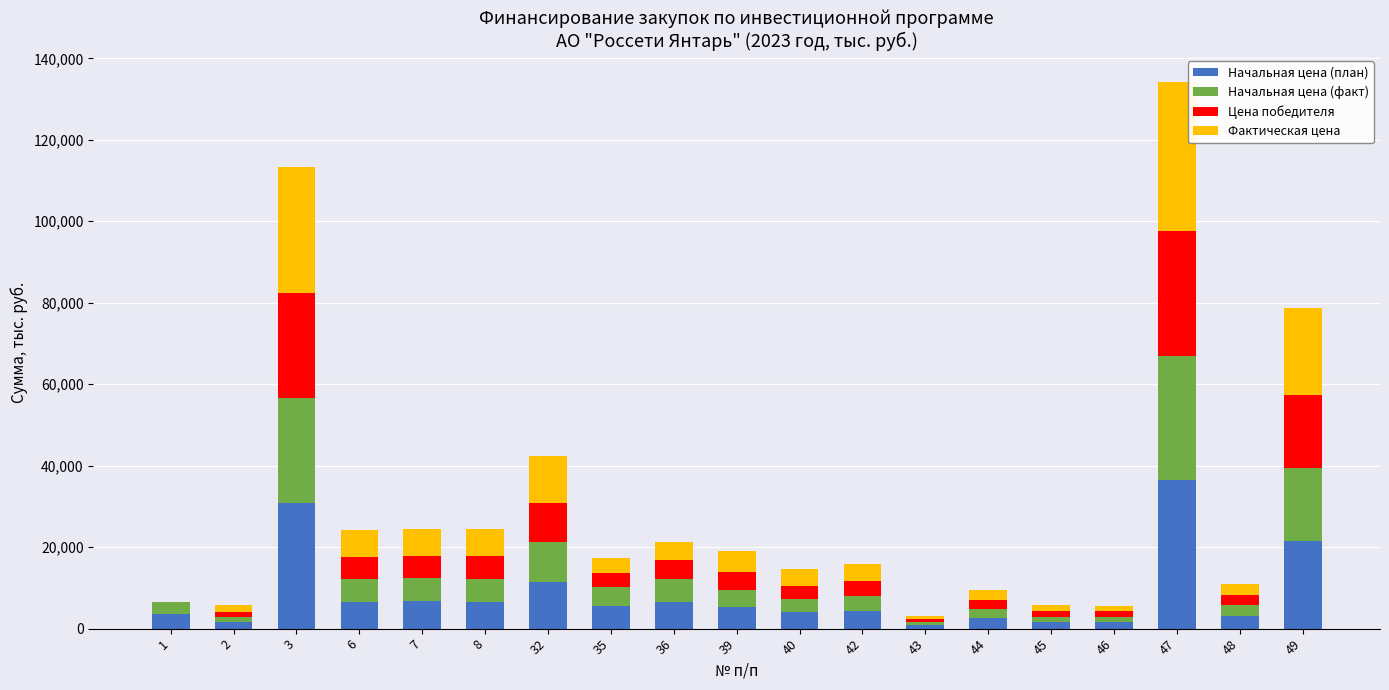

What is the highest value of the Начальная цена (план) series?

36566.9